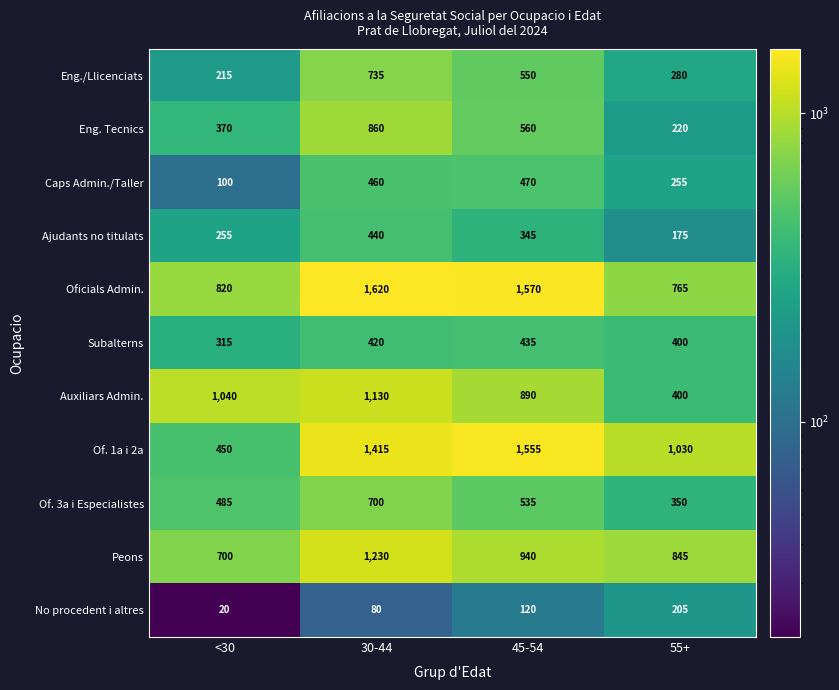

What is the lowest value of the Eng./Llicenciats series?

215